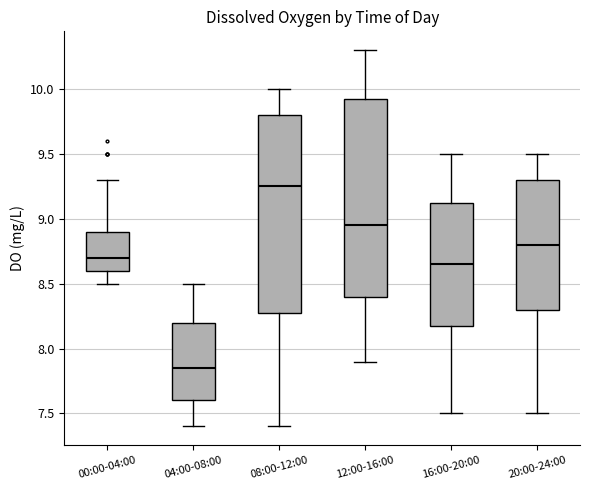

Reading left to right, read every box against the y-axis: the position of its median line, the range the box covers, and the ends of its whiskers. The values are not printed on the chart, so give them approximately, as read against the axis.

00:00-04:00: median 8.70, box 8.60 to 8.90, whiskers 8.50 to 9.30
04:00-08:00: median 7.85, box 7.60 to 8.20, whiskers 7.40 to 8.50
08:00-12:00: median 9.25, box 8.30 to 9.80, whiskers 7.40 to 10.00
12:00-16:00: median 8.95, box 8.40 to 9.95, whiskers 7.90 to 10.30
16:00-20:00: median 8.65, box 8.20 to 9.15, whiskers 7.50 to 9.50
20:00-24:00: median 8.80, box 8.30 to 9.30, whiskers 7.50 to 9.50